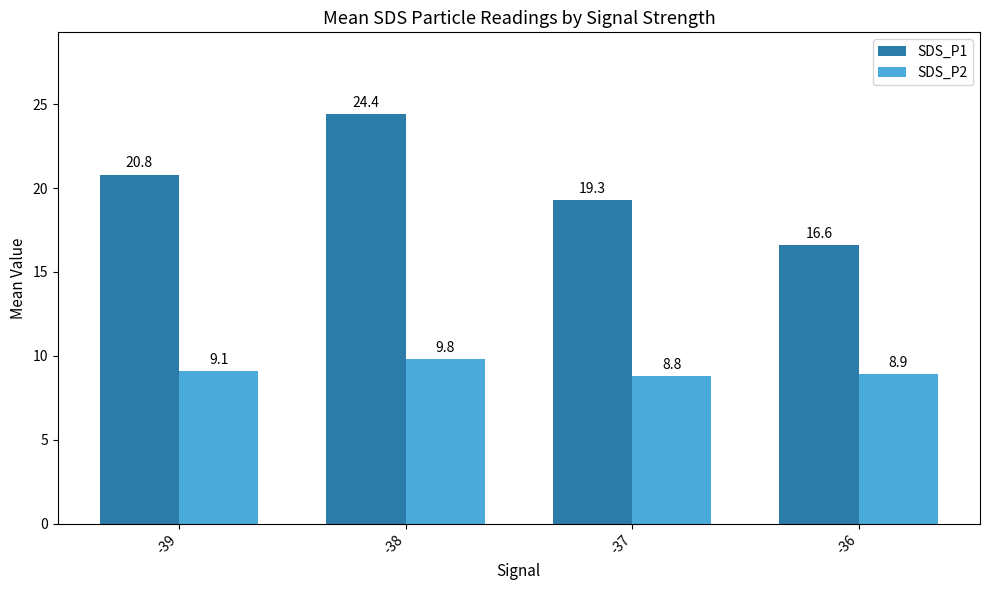

Where is SDS_P1 nearest to the value 20?

-37